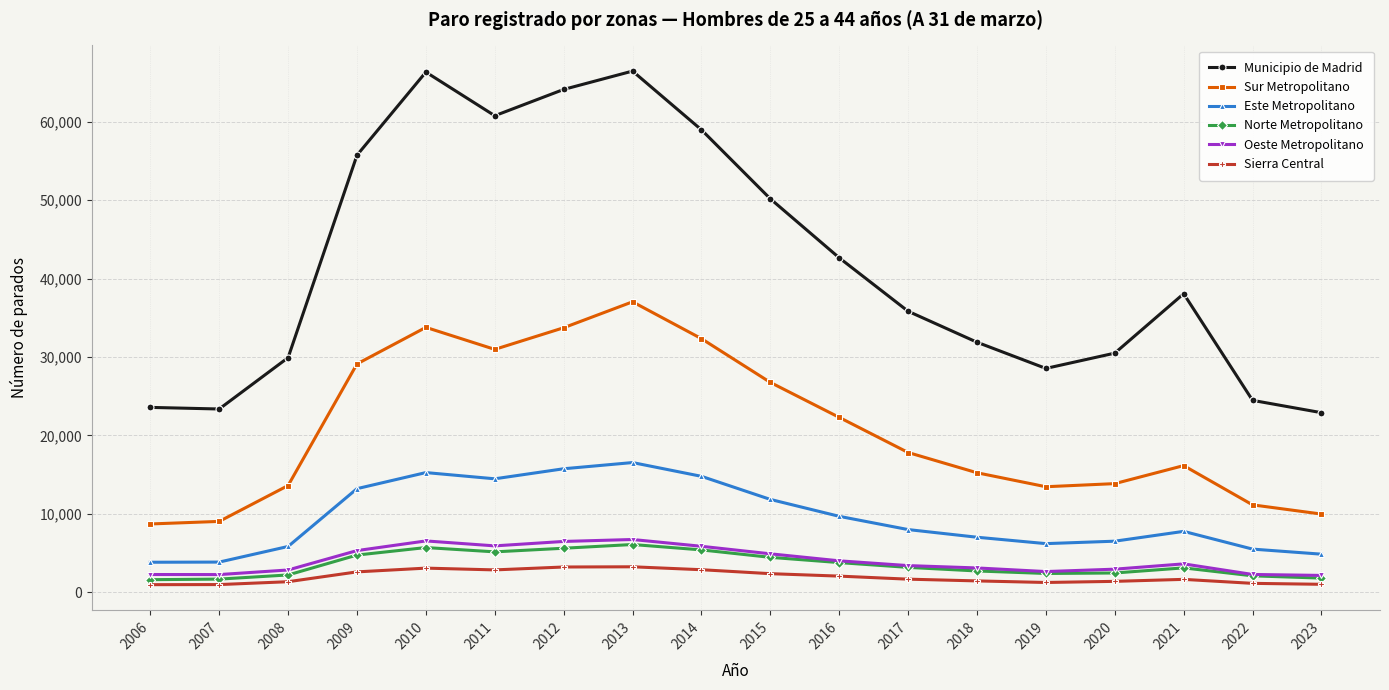

At which label does Municipio de Madrid first exceed 38062?

2009